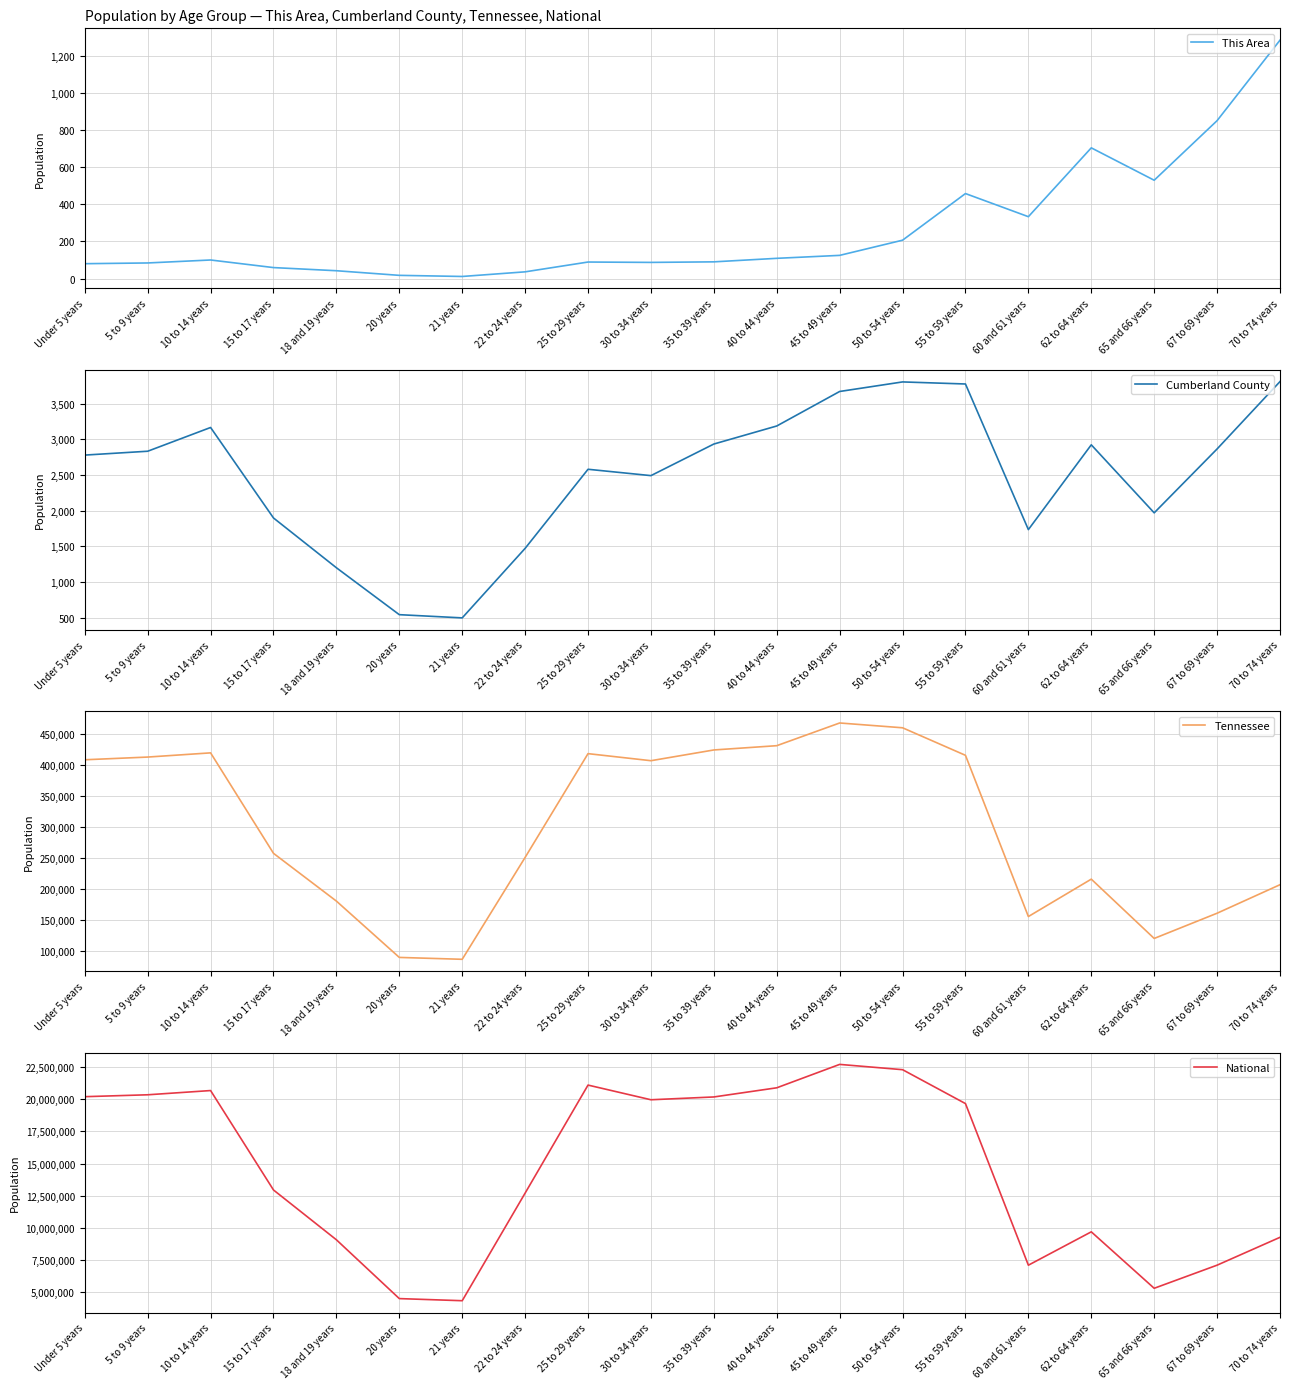

Does the chart have visible grid lines?

Yes